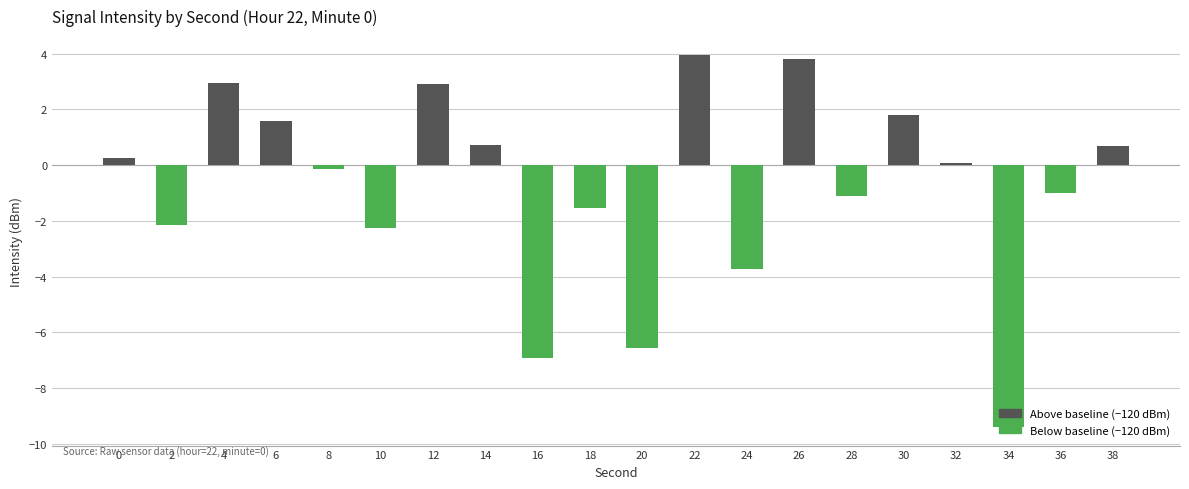

What is the average value?

-0.8